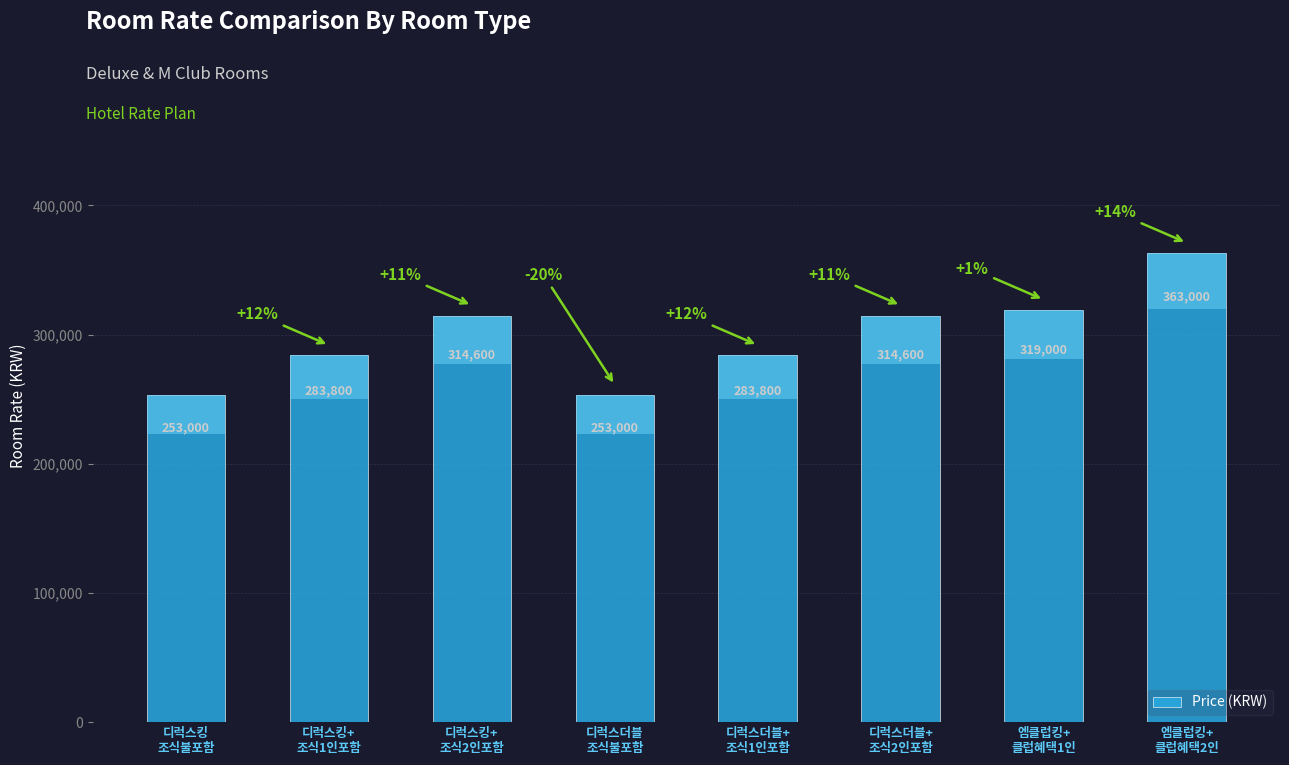

Which category has the highest value across all series?

엠클럽킹+
클럽혜택2인